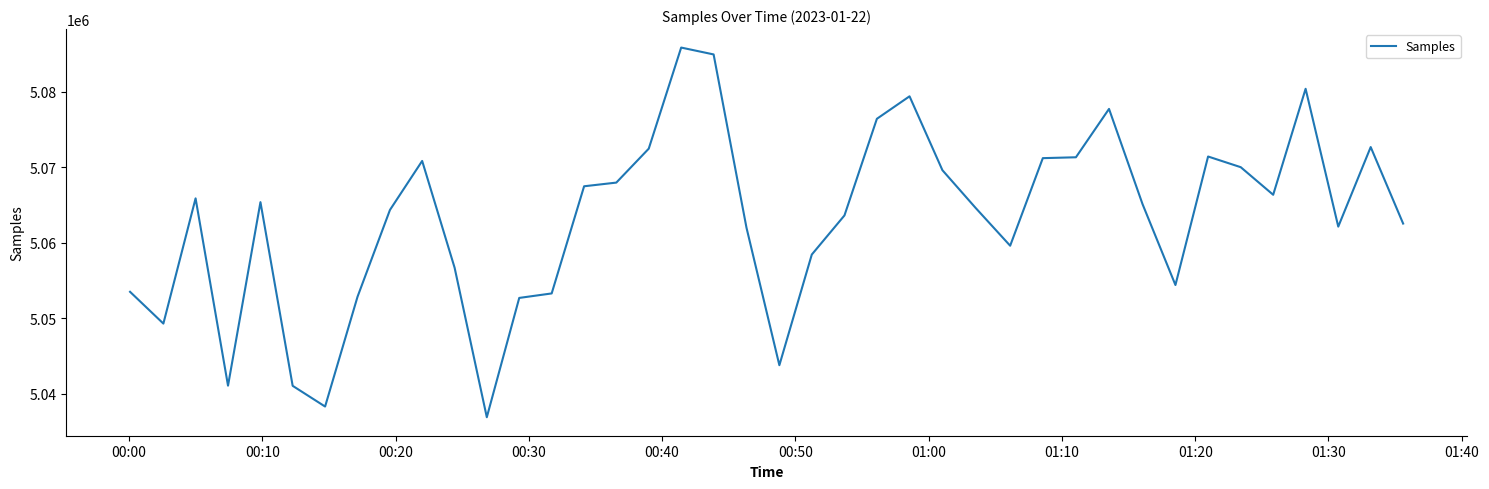

What is the difference between the maximum and minimum values?

49007